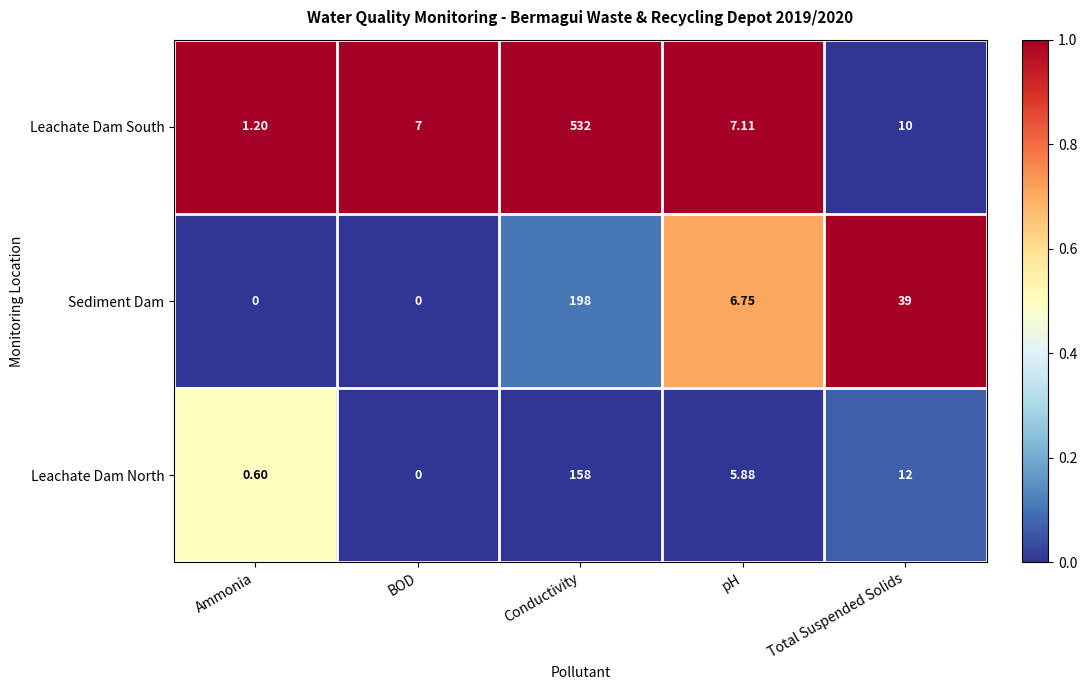

List the series in order of their peak value, lowest first.

Leachate Dam North, Sediment Dam, Leachate Dam South